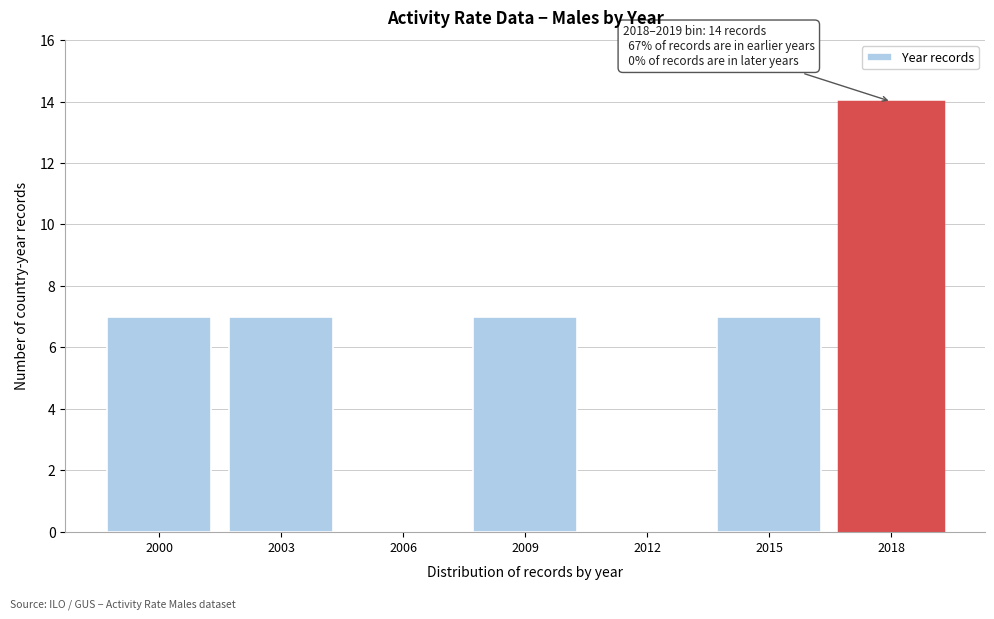

Reading left to right, transcribe all the data shown in this chart.

2000=7	2003=7	2006=0	2009=7	2012=0	2015=7	2018=14